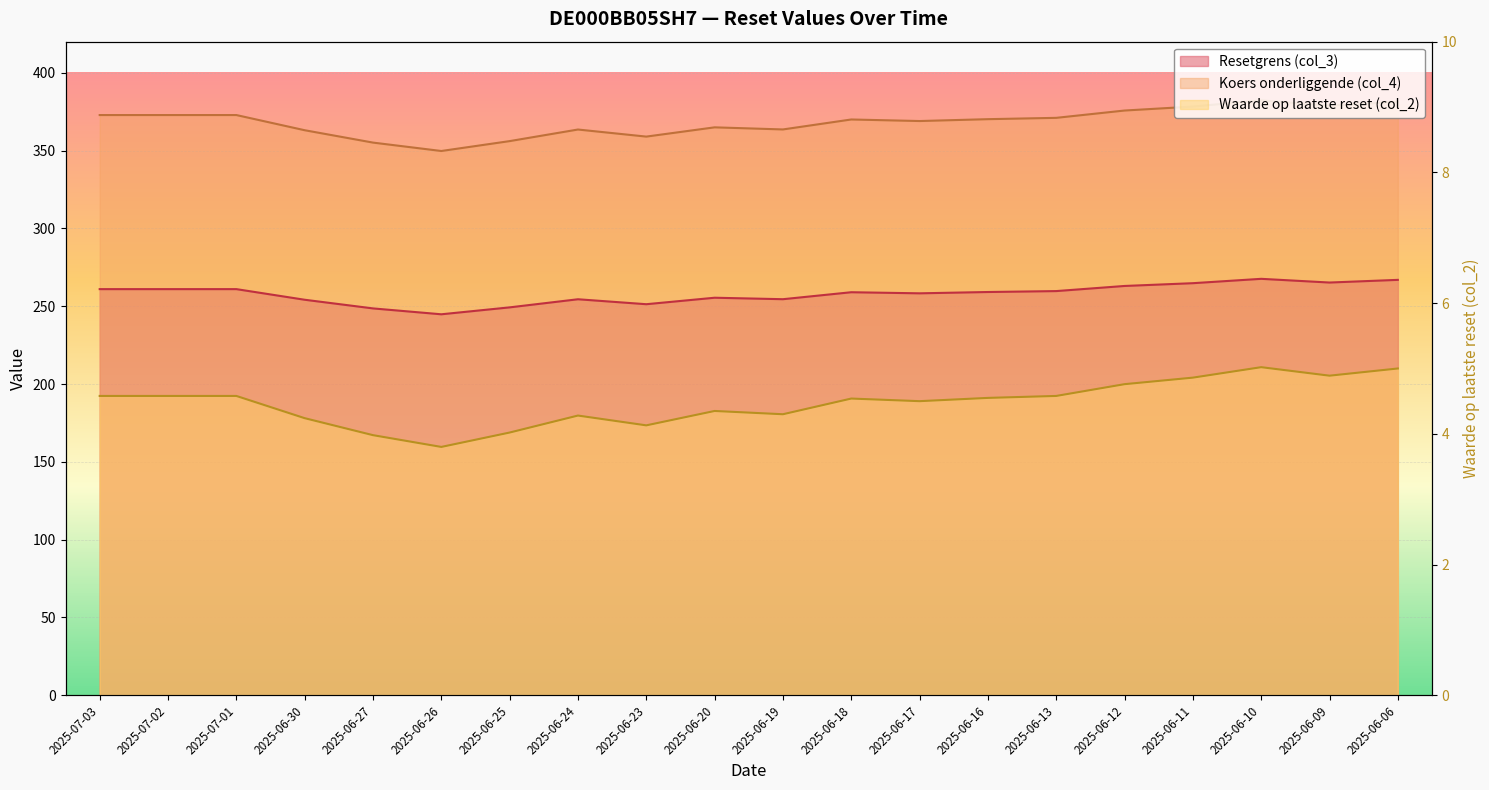

True or false: Resetgrens (col_3) and Koers onderliggende (col_4) intersect in this chart.

False